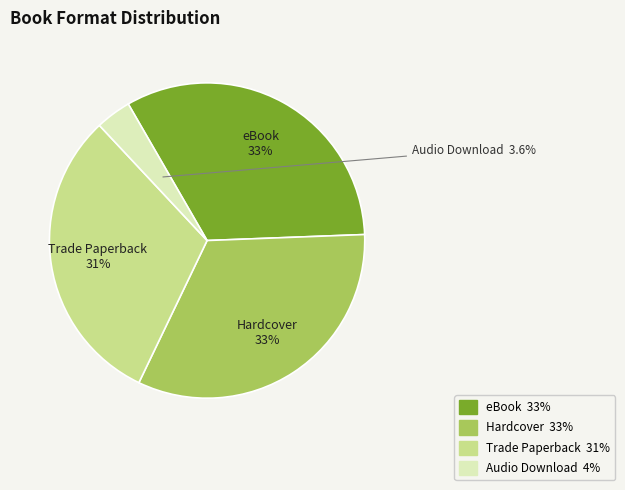

To the nearest percent, what is the difference between the Trade Paperback and Hardcover slice percentages?

2%